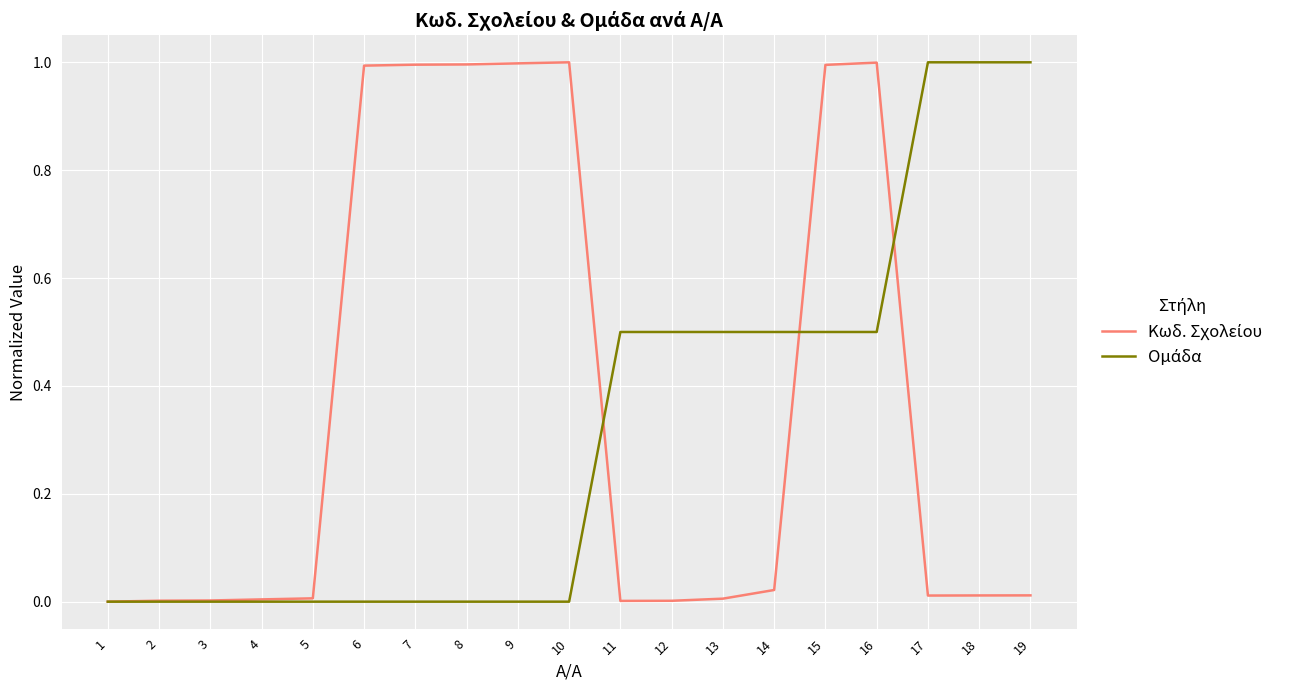

How many lines are shown in the chart?

2